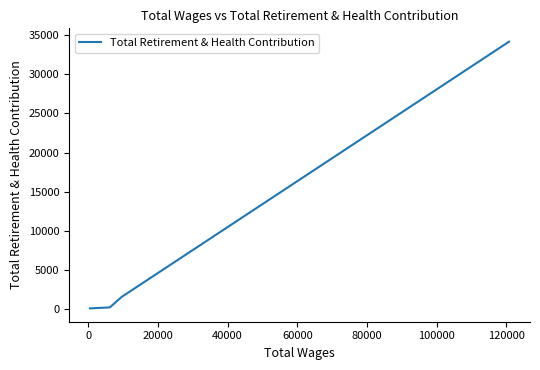

What is the value of the 3rd point from the left?

200